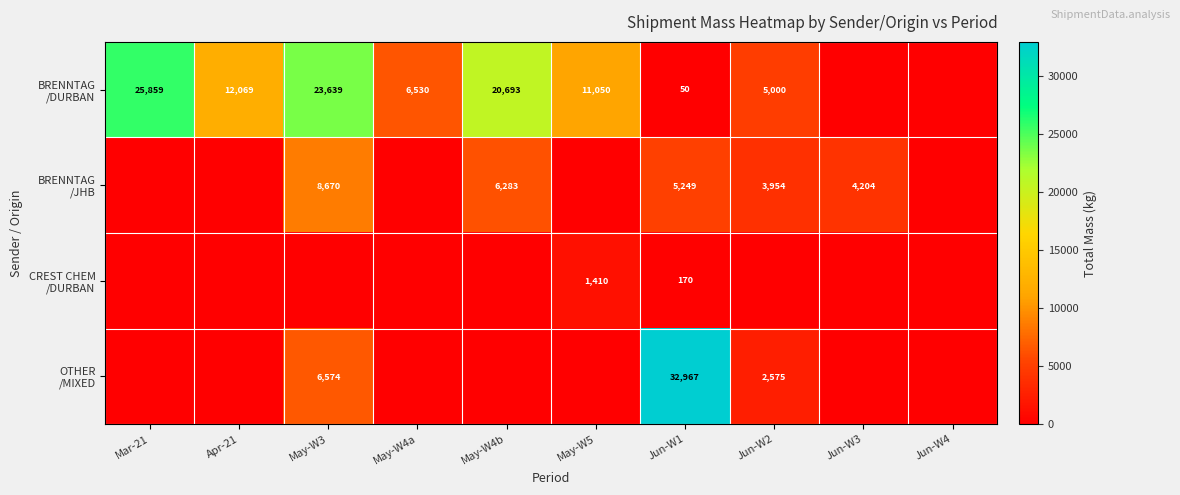

What is the spread (max minus min) of values at May-W5?

11050.0